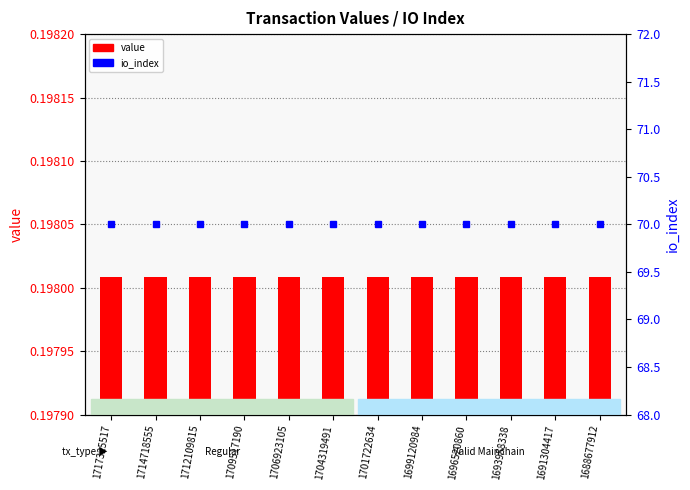

Which series has the largest range (max minus min)?

value